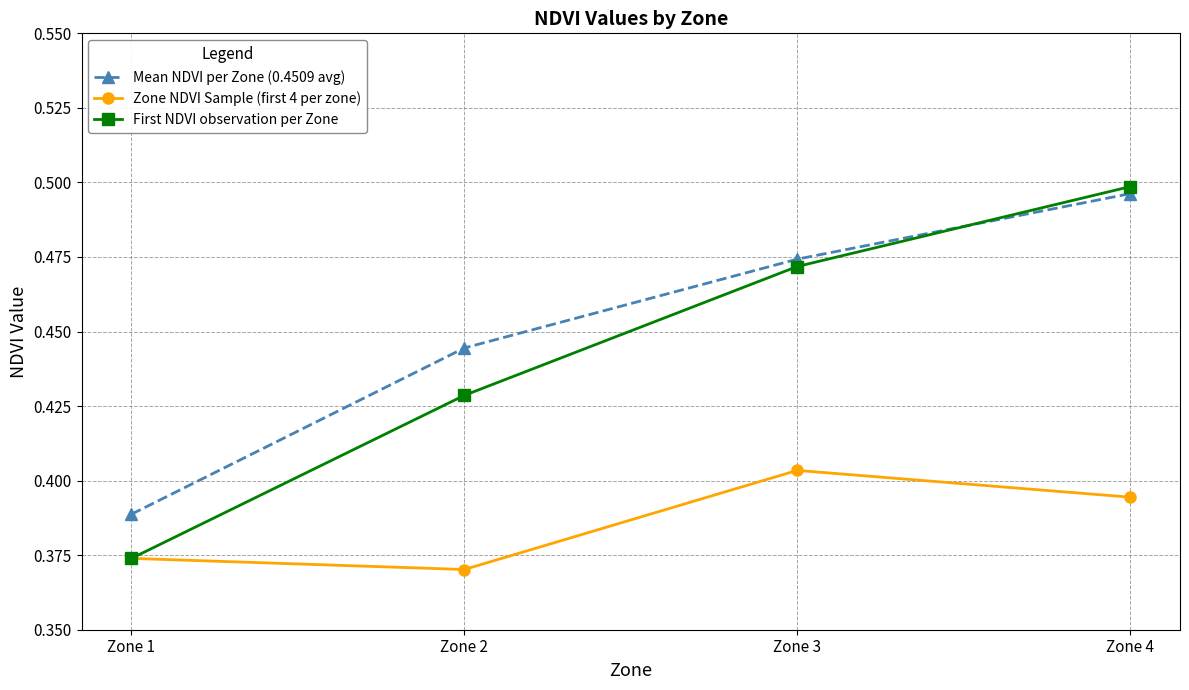

The value of Zone NDVI Sample (first 4 per zone) at Zone 4 is 0.6. True or false?

False